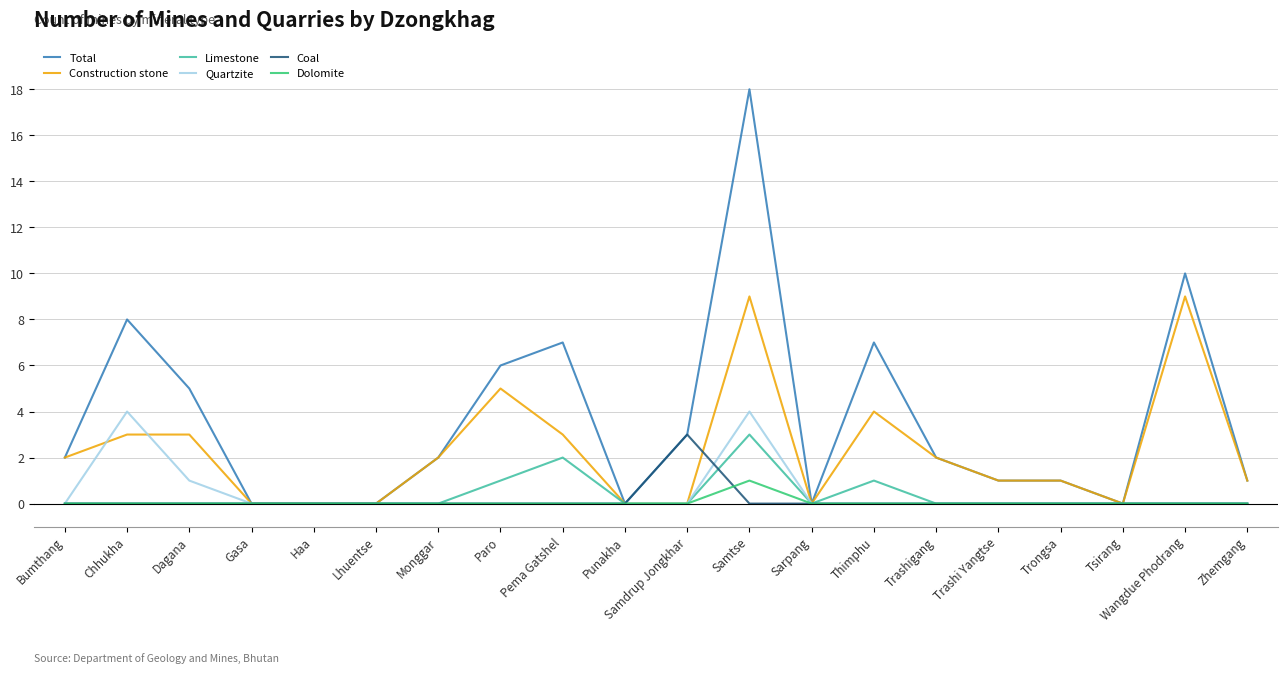

Is it true that Quartzite equals 2 at Monggar?

False